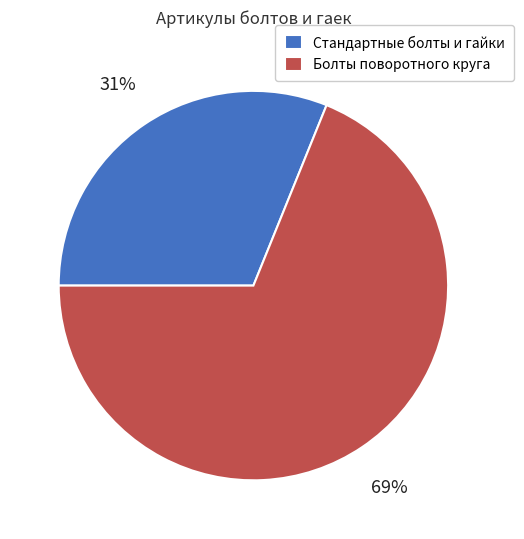

Does any single category account for the majority?

Yes